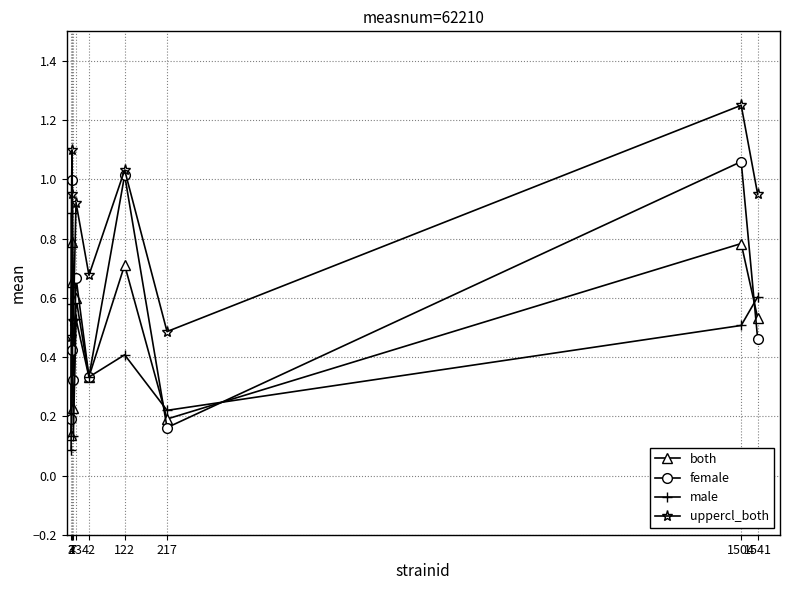

Is the value of both at 4 greater than the value of male at 42?

Yes